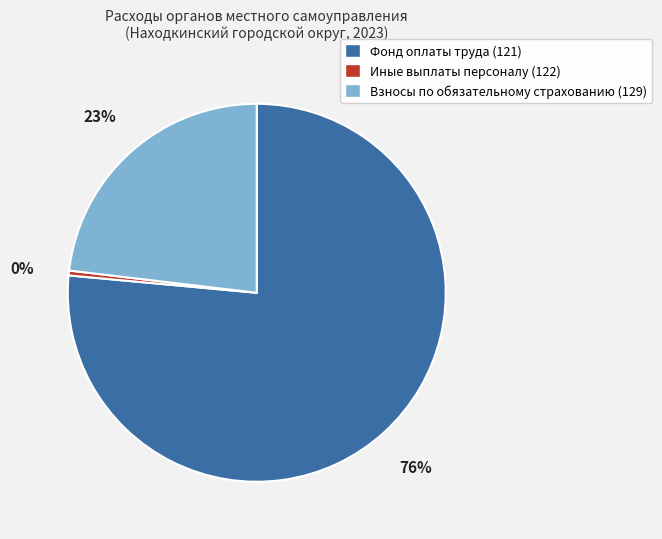

To the nearest percent, what is the average slice percentage?

33%